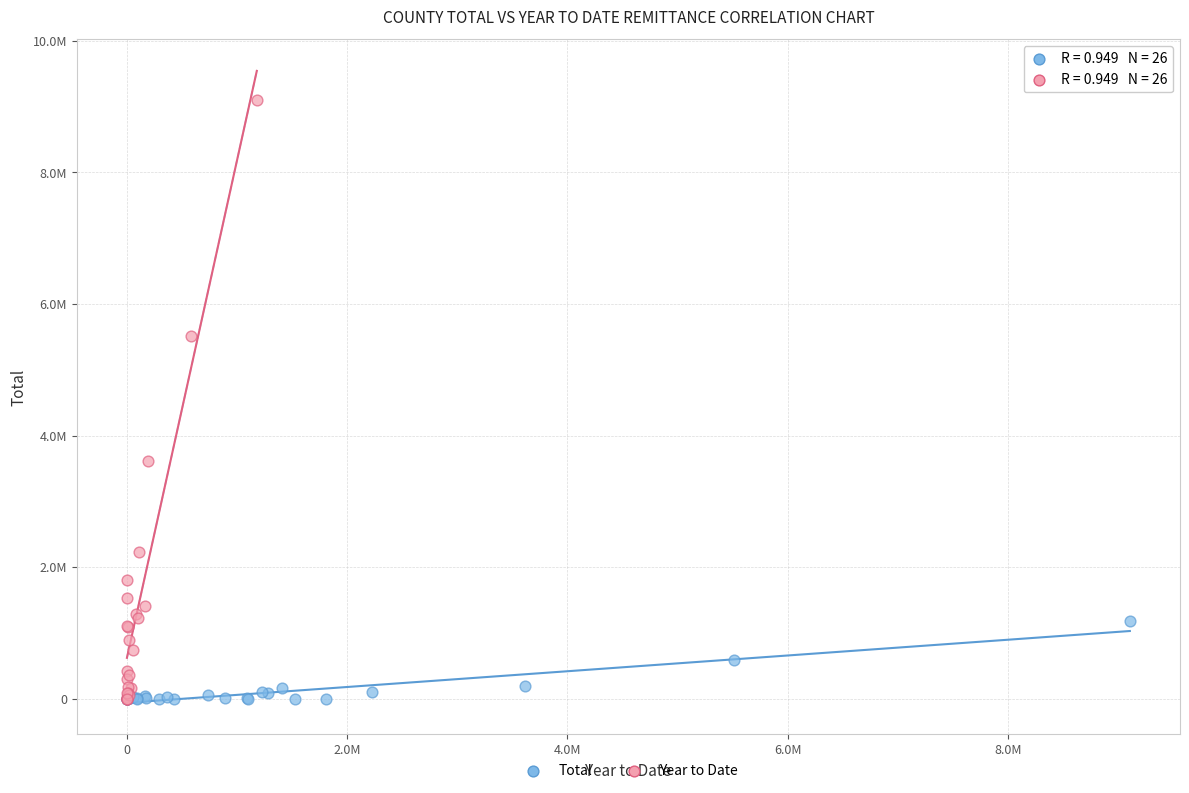

Which series reaches the maximum Y coordinate?

Year to Date